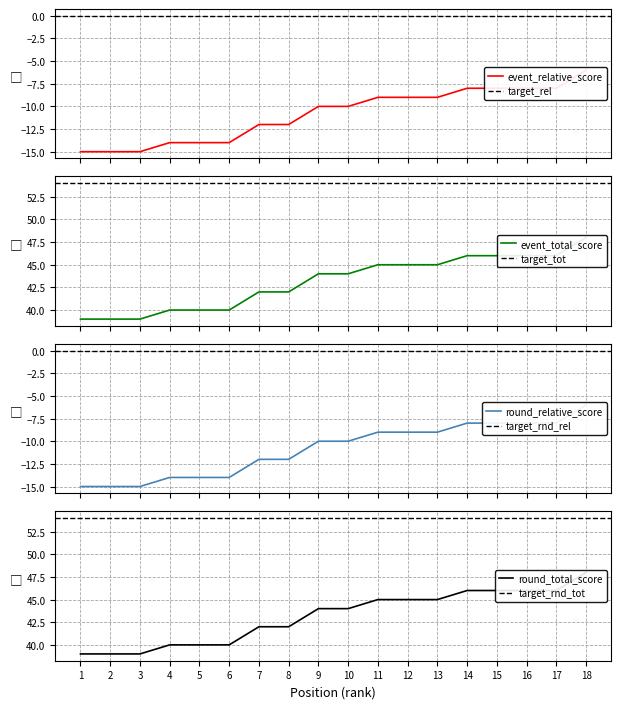

What is the sum of the round_total_score values at 13 and 8?

87